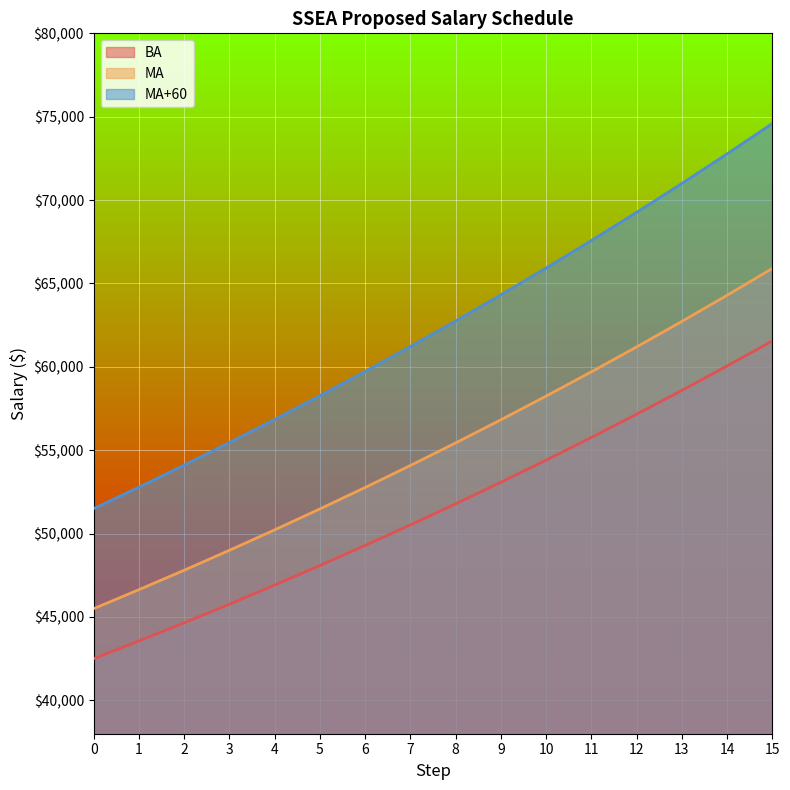

What is the difference between the MA+60 values at 2 and 4?

2739.2